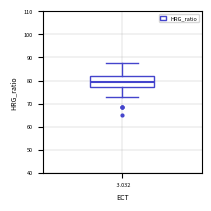

Transcribe this box plot: give where the median line is, the range the box spans, and where the two whiskers end, as read against the y-axis. The values are not printed on the chart, so give them approximately, as read against the axis.

median 80, box 77 to 82, whiskers 73 to 87